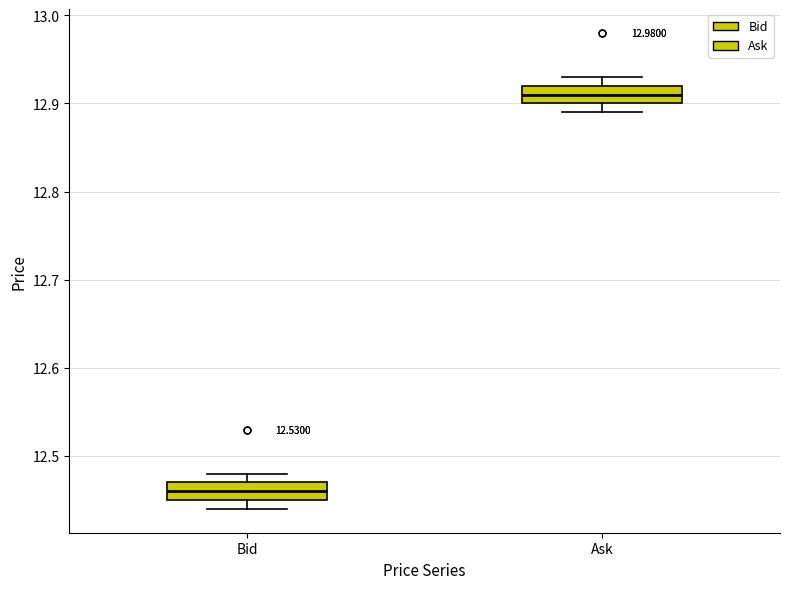

Reading left to right, read every box against the y-axis: the position of its median line, the range the box covers, and the ends of its whiskers. The values are not printed on the chart, so give them approximately, as read against the axis.

Bid: median 12.46, box 12.45 to 12.47, whiskers 12.44 to 12.48
Ask: median 12.91, box 12.90 to 12.92, whiskers 12.89 to 12.93